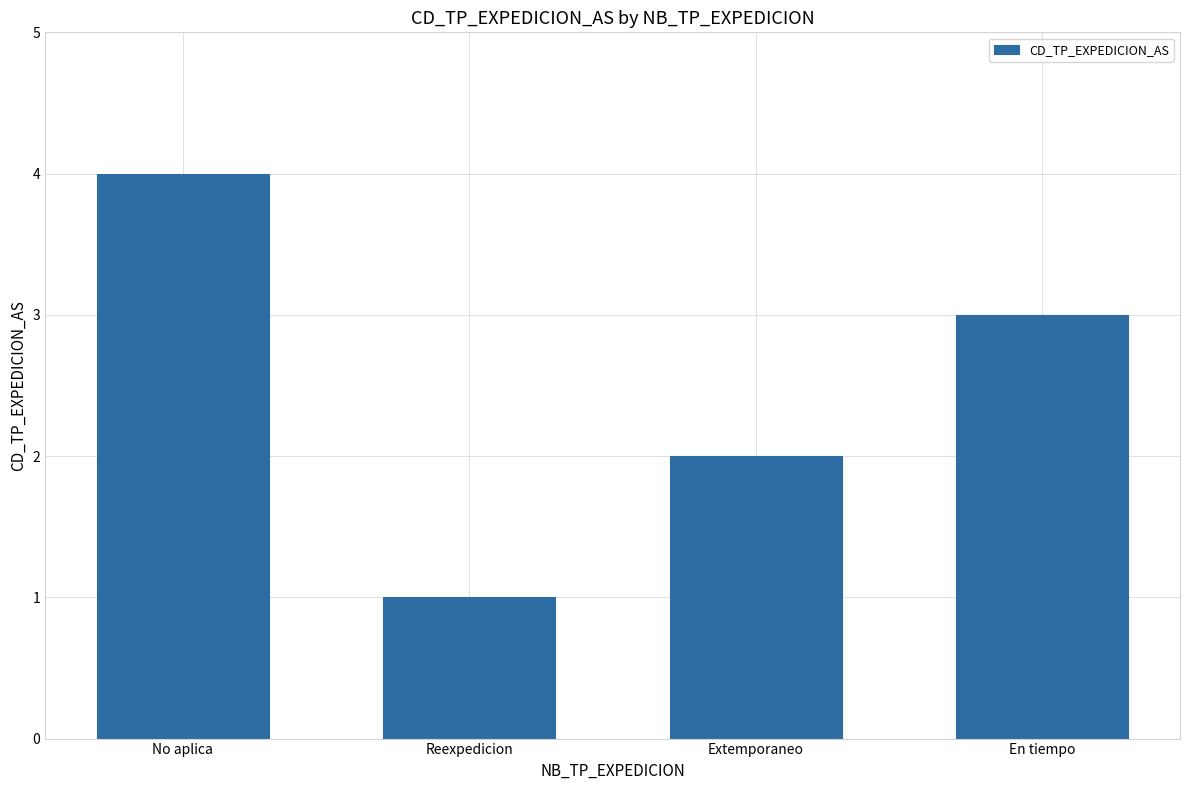

Which label corresponds to the largest value in the chart?

No aplica